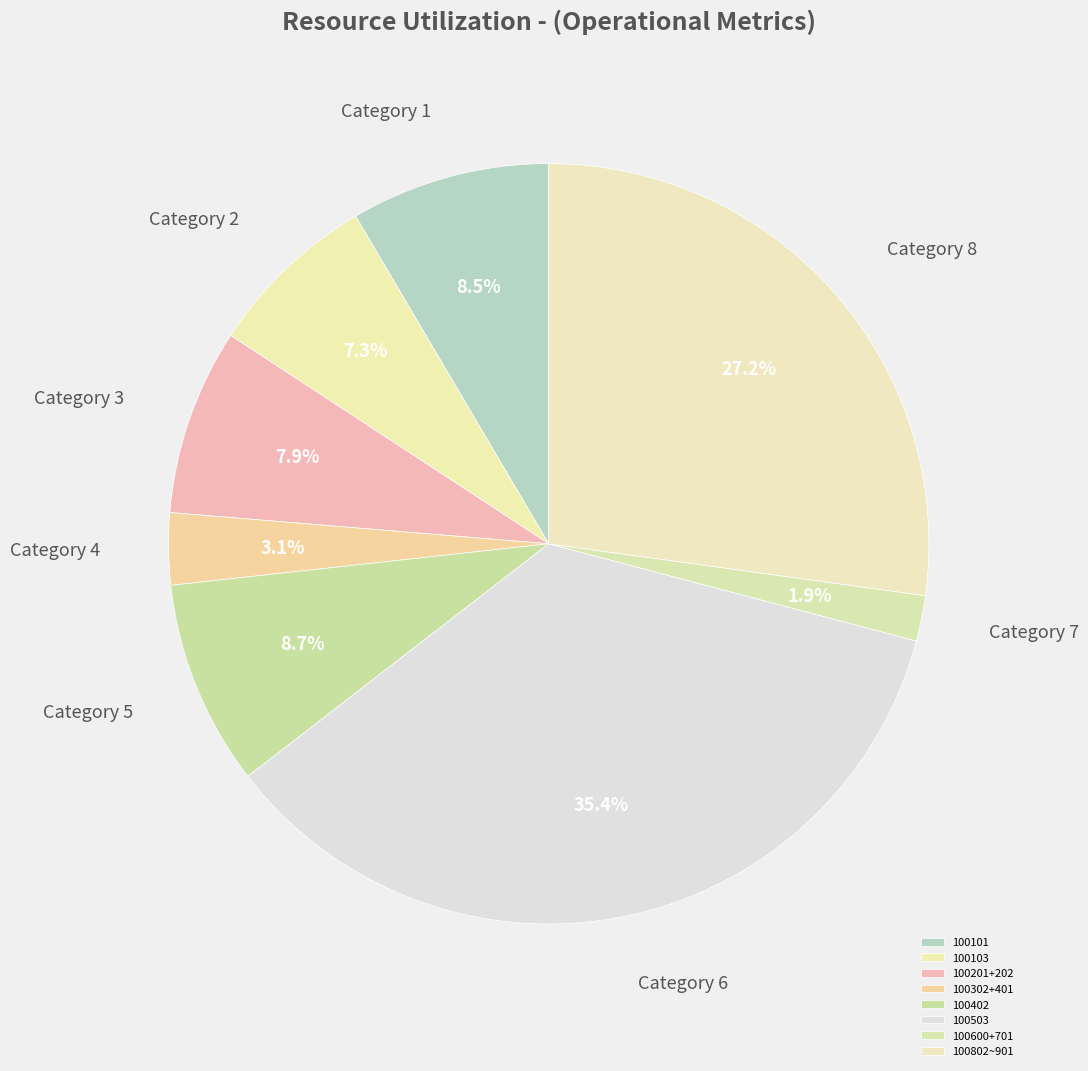

How many segments does this pie chart have?

8